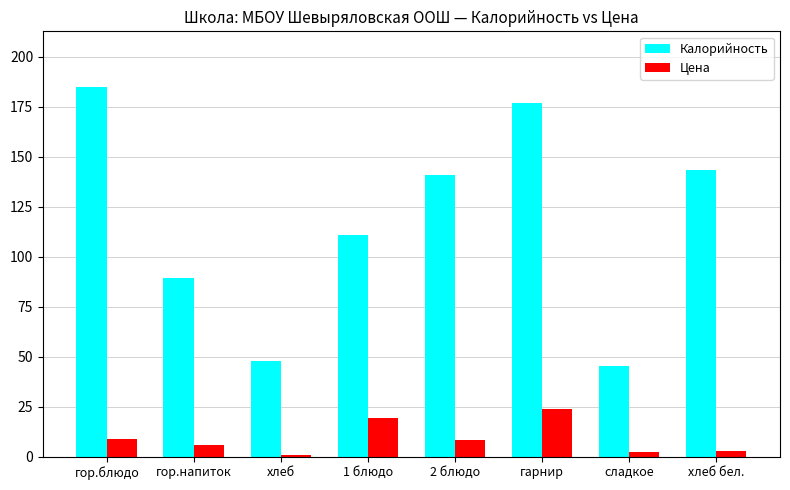

Which series has the widest spread of values?

Калорийность